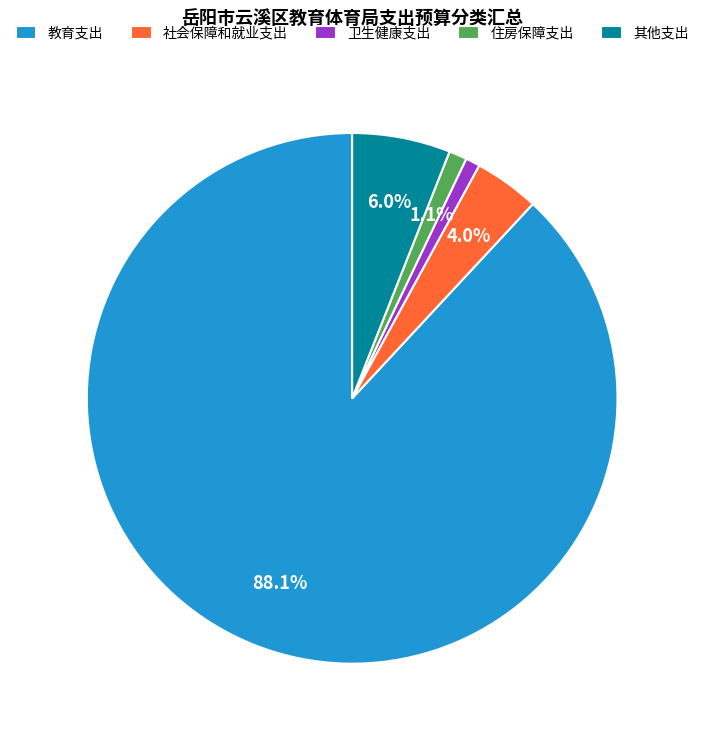

Count the number of slices in the pie.

5